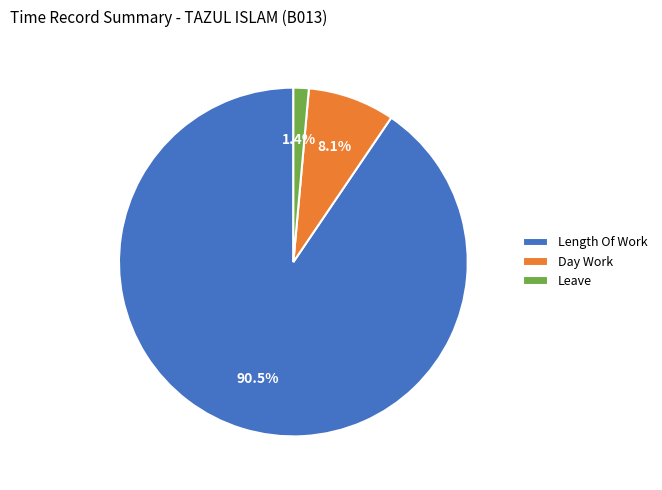

How much of the chart is everything except Day Work?

91.9%